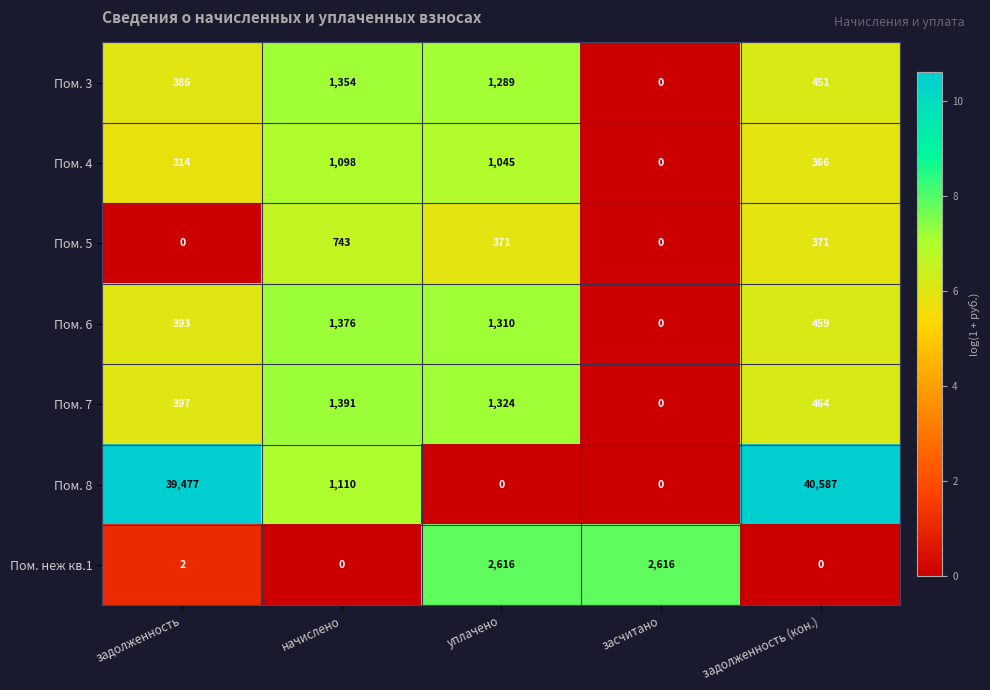

What is the difference between the maximum and second lowest values in the Пом. 6 series?

983